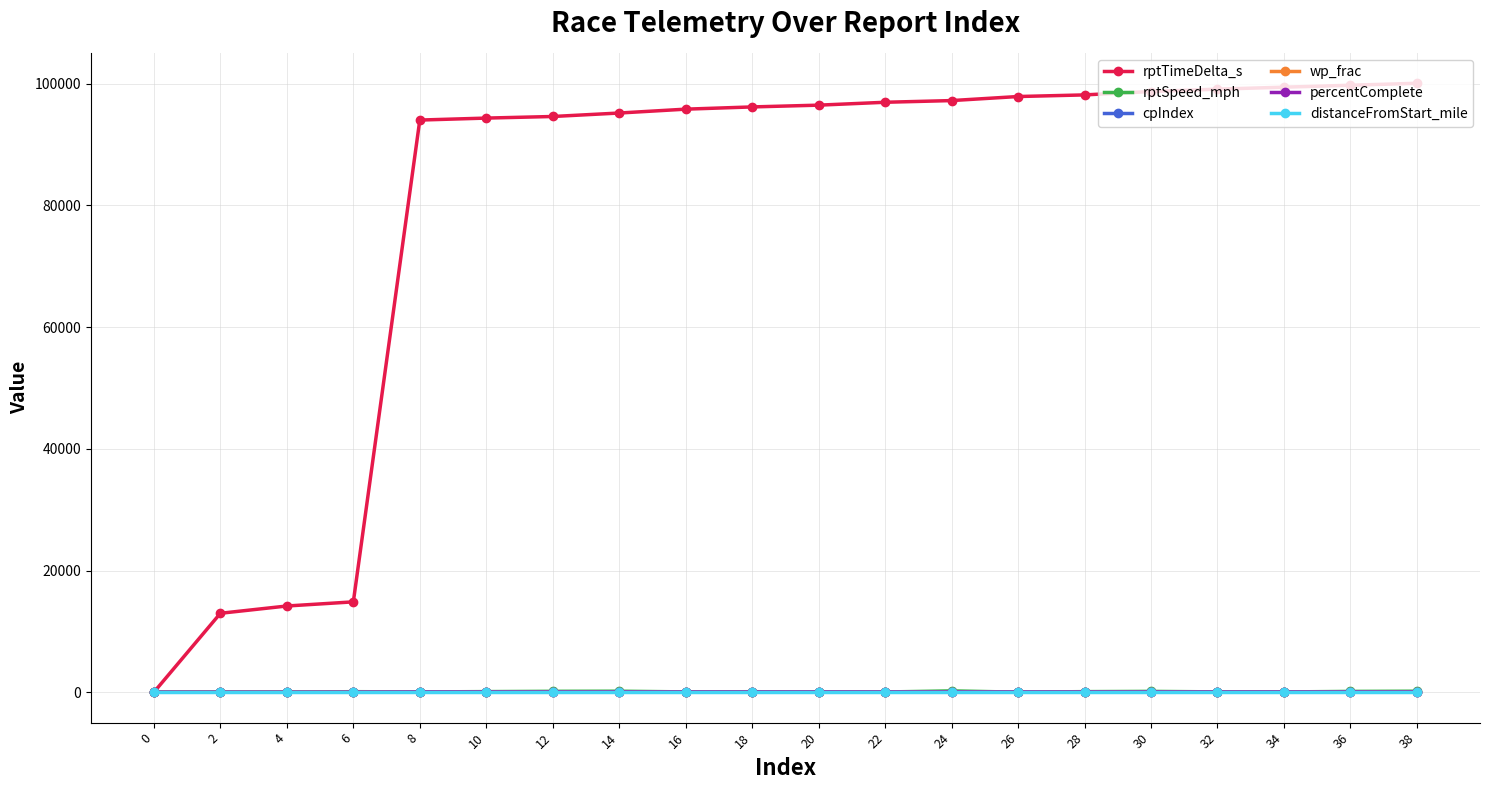

What is the maximum value shown in the chart?

100090.0